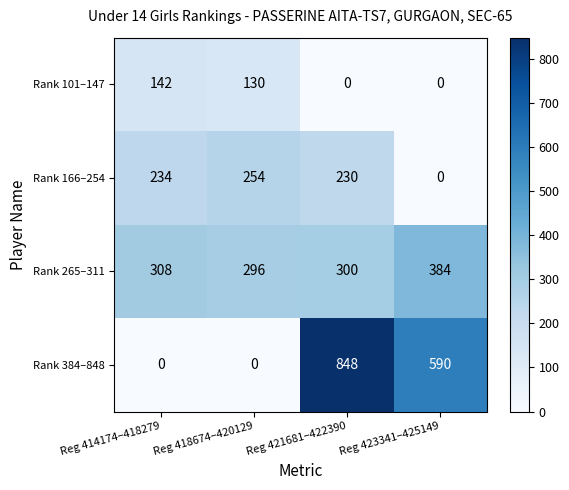

True or false: Rank 166–254 has a value of 347 at Reg 418674–420129.

False